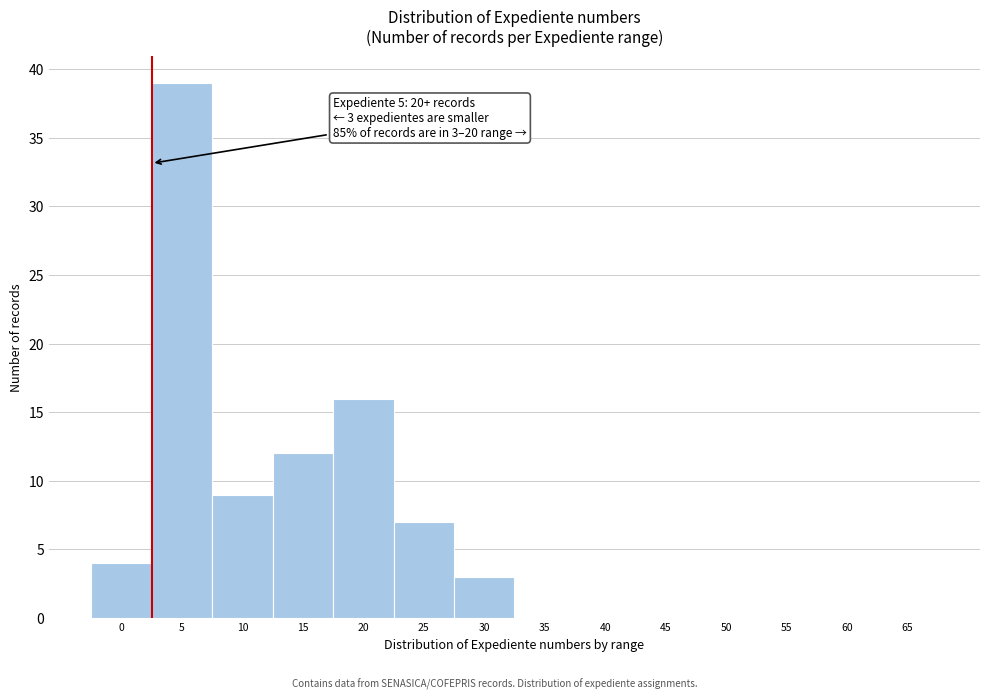

Reading left to right, extract all data points from this chart.

0=4	5=39	10=9	15=12	20=16	25=7	30=3	35=0	40=0	45=0	50=0	55=0	60=0	65=0